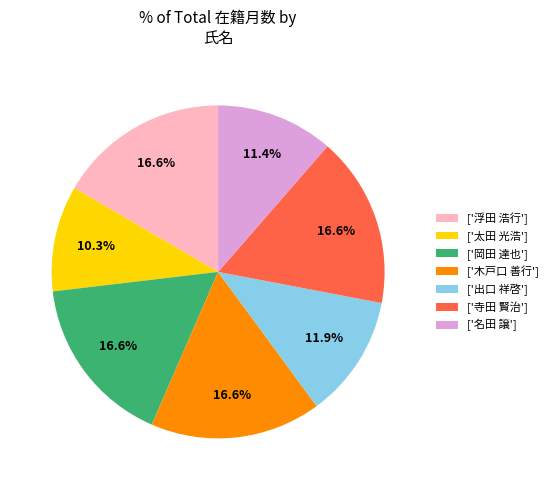

Which slice is the smallest?

['太田 光浩']